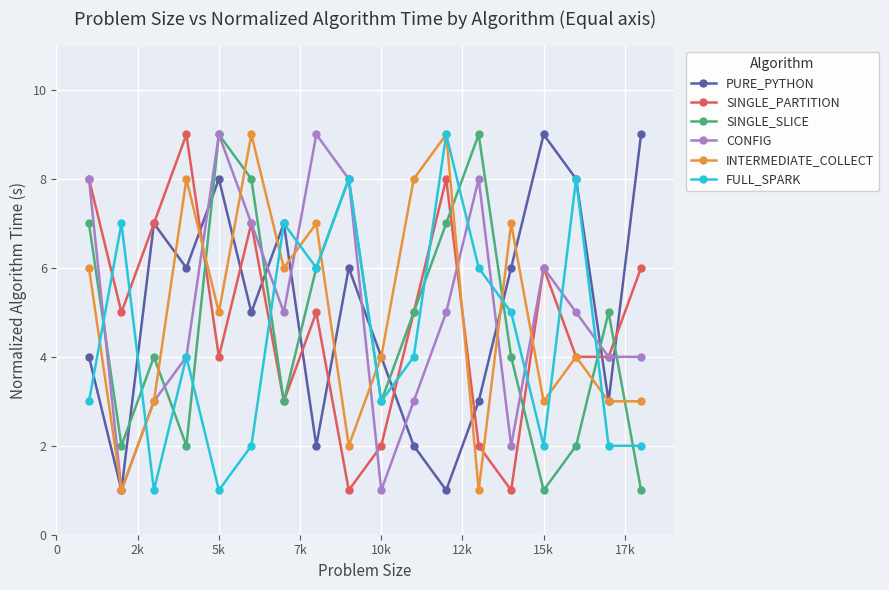

What is the value of the CONFIG point at the 14th from the left?

2